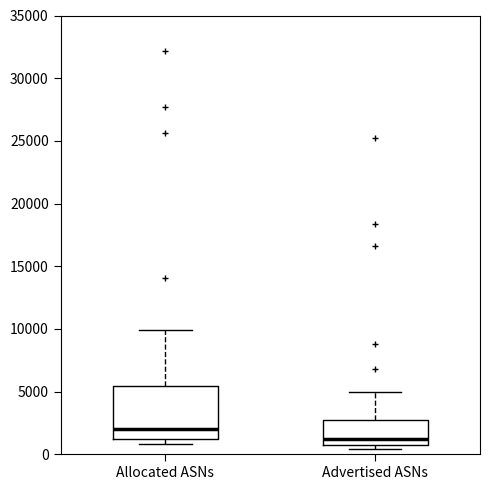

Reading left to right, transcribe this box plot: for each box, give where its median line is, the range the box spans, and where its two whiskers end, as read against the y-axis. The values are not printed on the chart, so give them approximately, as read against the axis.

Allocated ASNs: median 2000, box 1000 to 5500, whiskers 1000 (just below the box's lower edge) to 10000
Advertised ASNs: median 1000, box 500 to 2500, whiskers 500 (just below the box's lower edge) to 5000